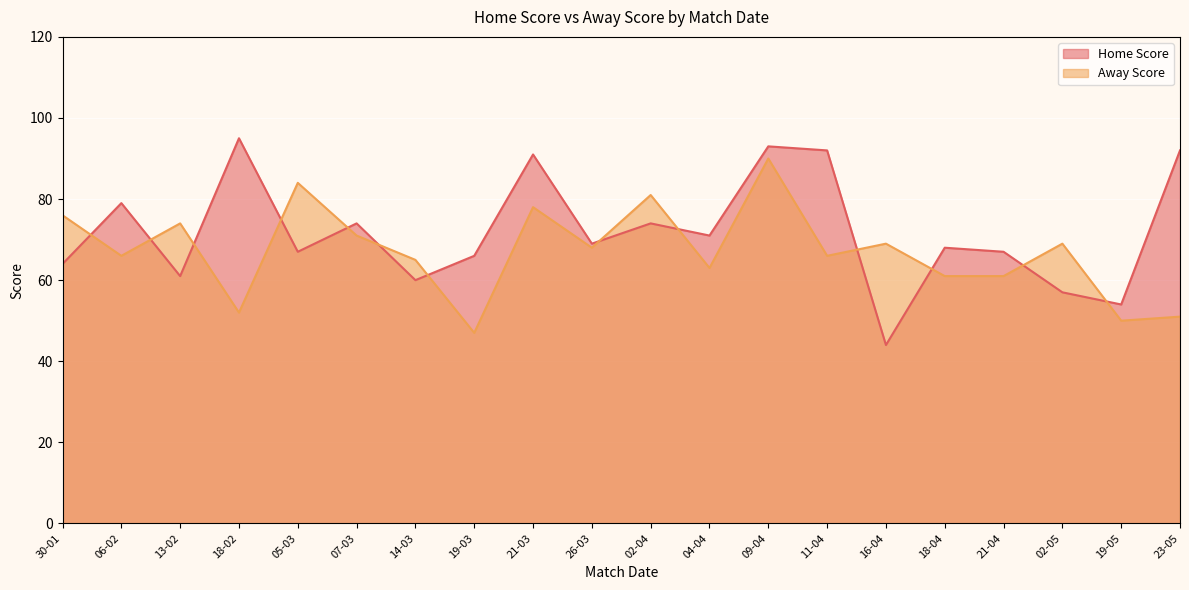

The value of Home Score at 23-05 is 92. True or false?

True